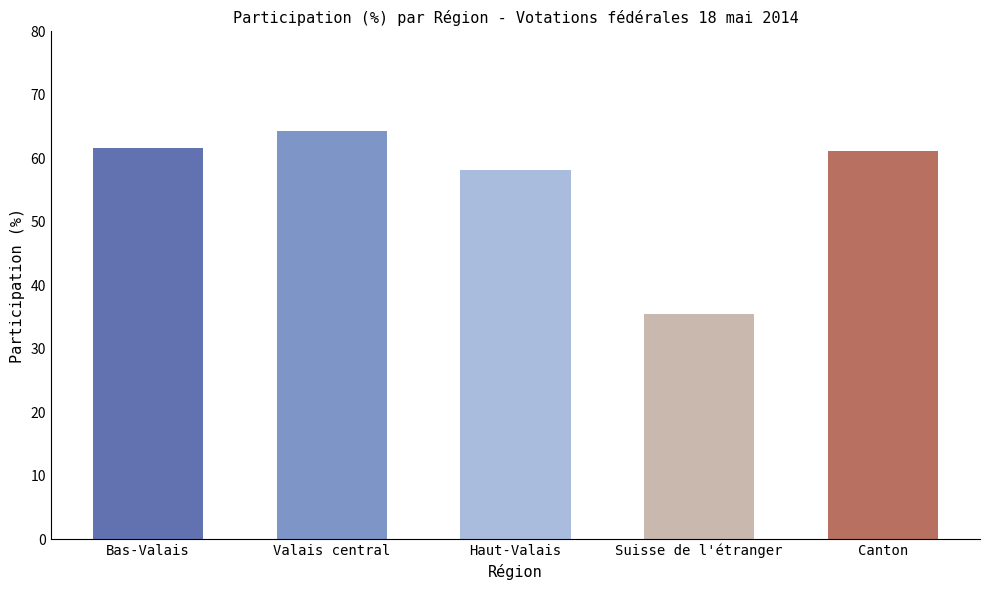

Reading left to right, extract all data points from this chart.

Bas-Valais=61.6	Valais central=64.3	Haut-Valais=58.2	Suisse de l'étranger=35.5	Canton=61.1